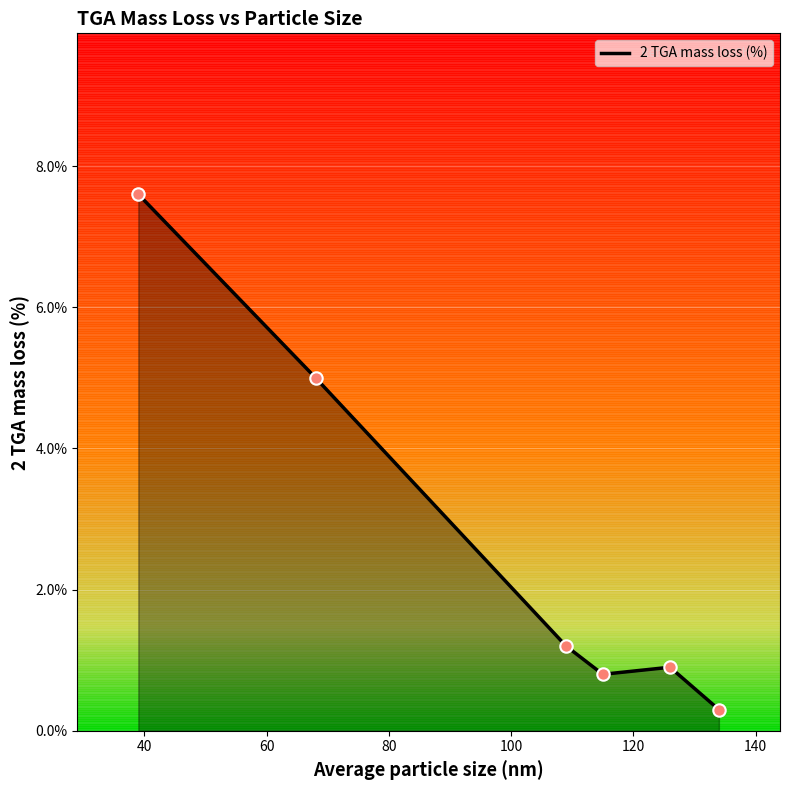

True or false: the data has more than 2 interior local peaks.

False